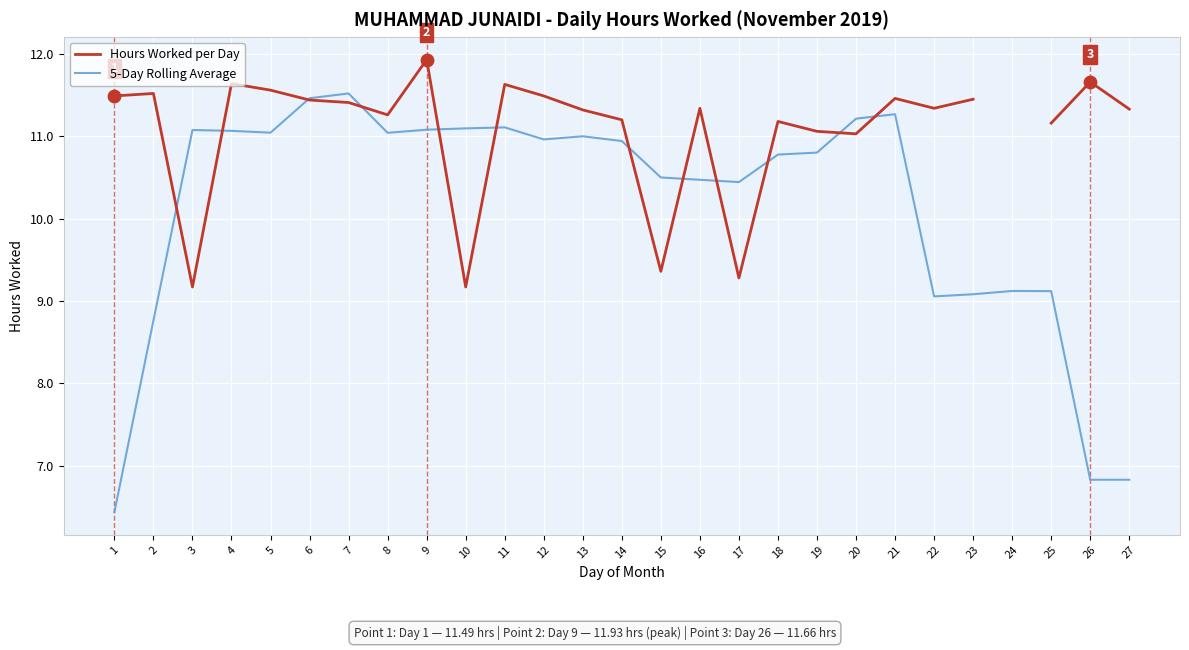

Is the value of Hours Worked per Day at 18 greater than the value of 5-Day Rolling Average at 4?

Yes